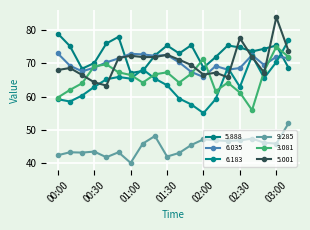

How many data points in 5.888 are above 74?

10